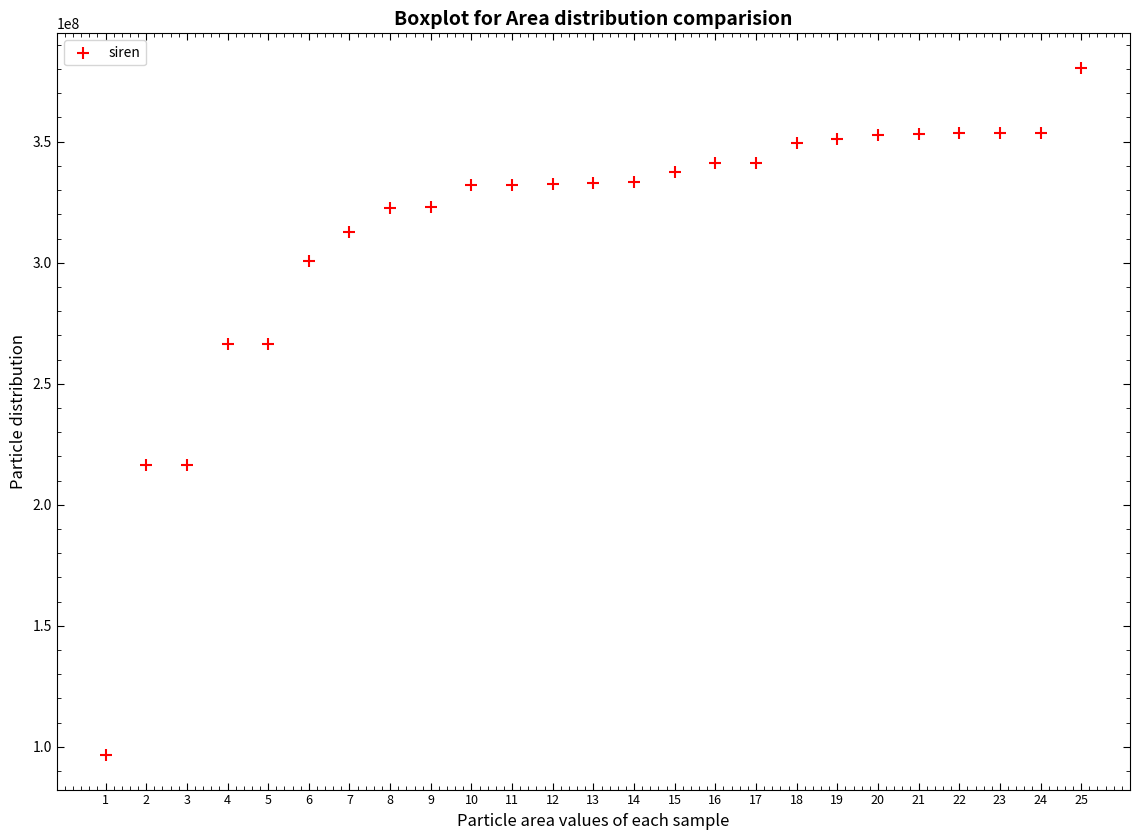

What is the range of Y values (max minus min)?

283992241